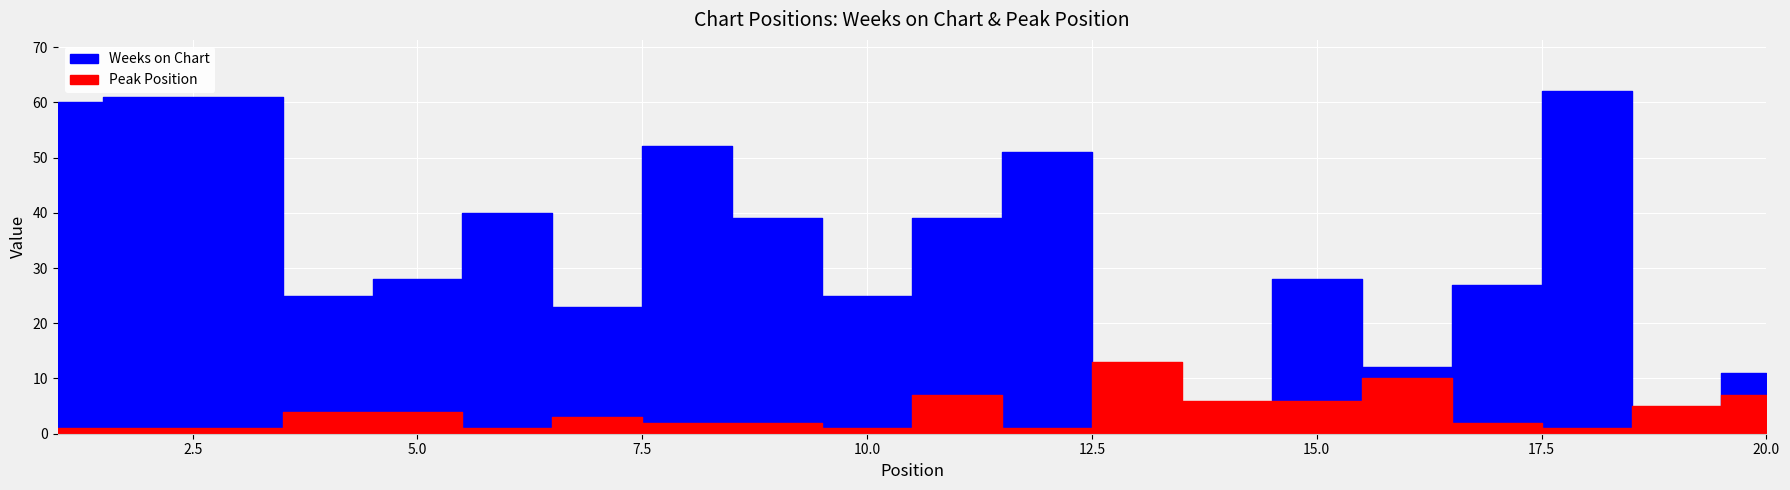

What is the maximum value shown in the chart?

62